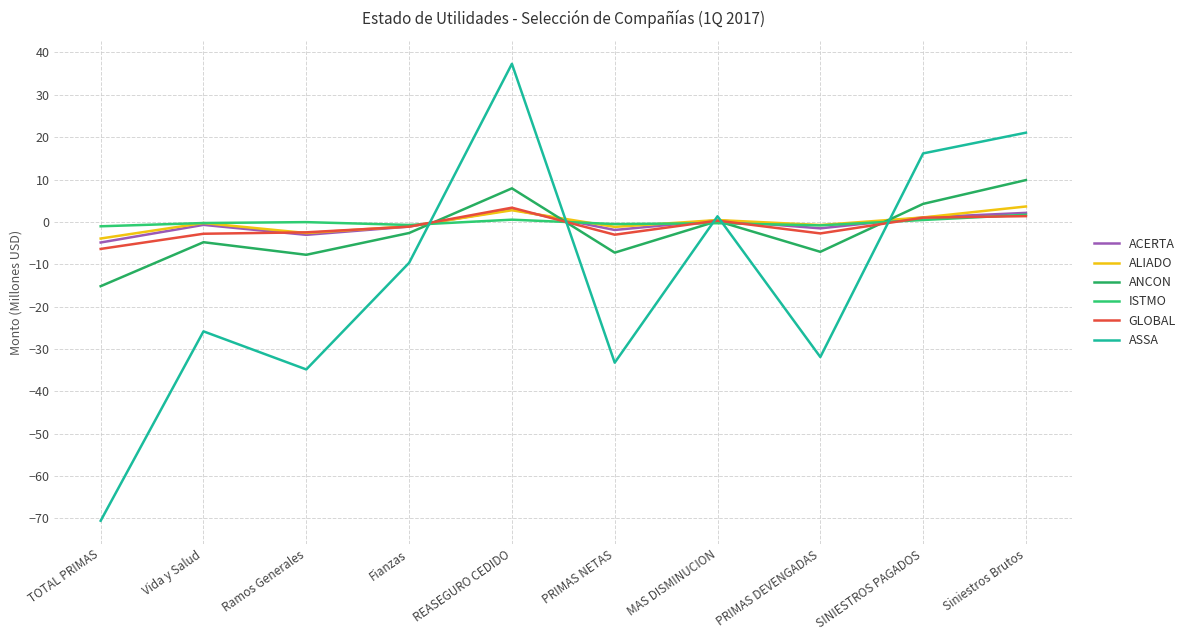

List the labels in order of ACERTA value, smallest first.

TOTAL PRIMAS, Ramos Generales, PRIMAS NETAS, PRIMAS DEVENGADAS, Fianzas, Vida y Salud, MAS DISMINUCION, SINIESTROS PAGADOS, Siniestros Brutos, REASEGURO CEDIDO